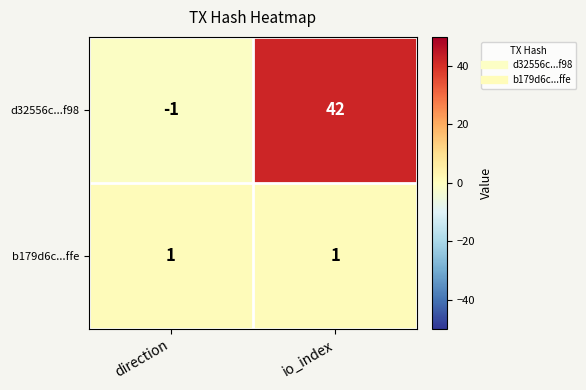

Reading left to right, extract all data points from this chart.

d32556c...f98: -1	42
b179d6c...ffe: 1	1